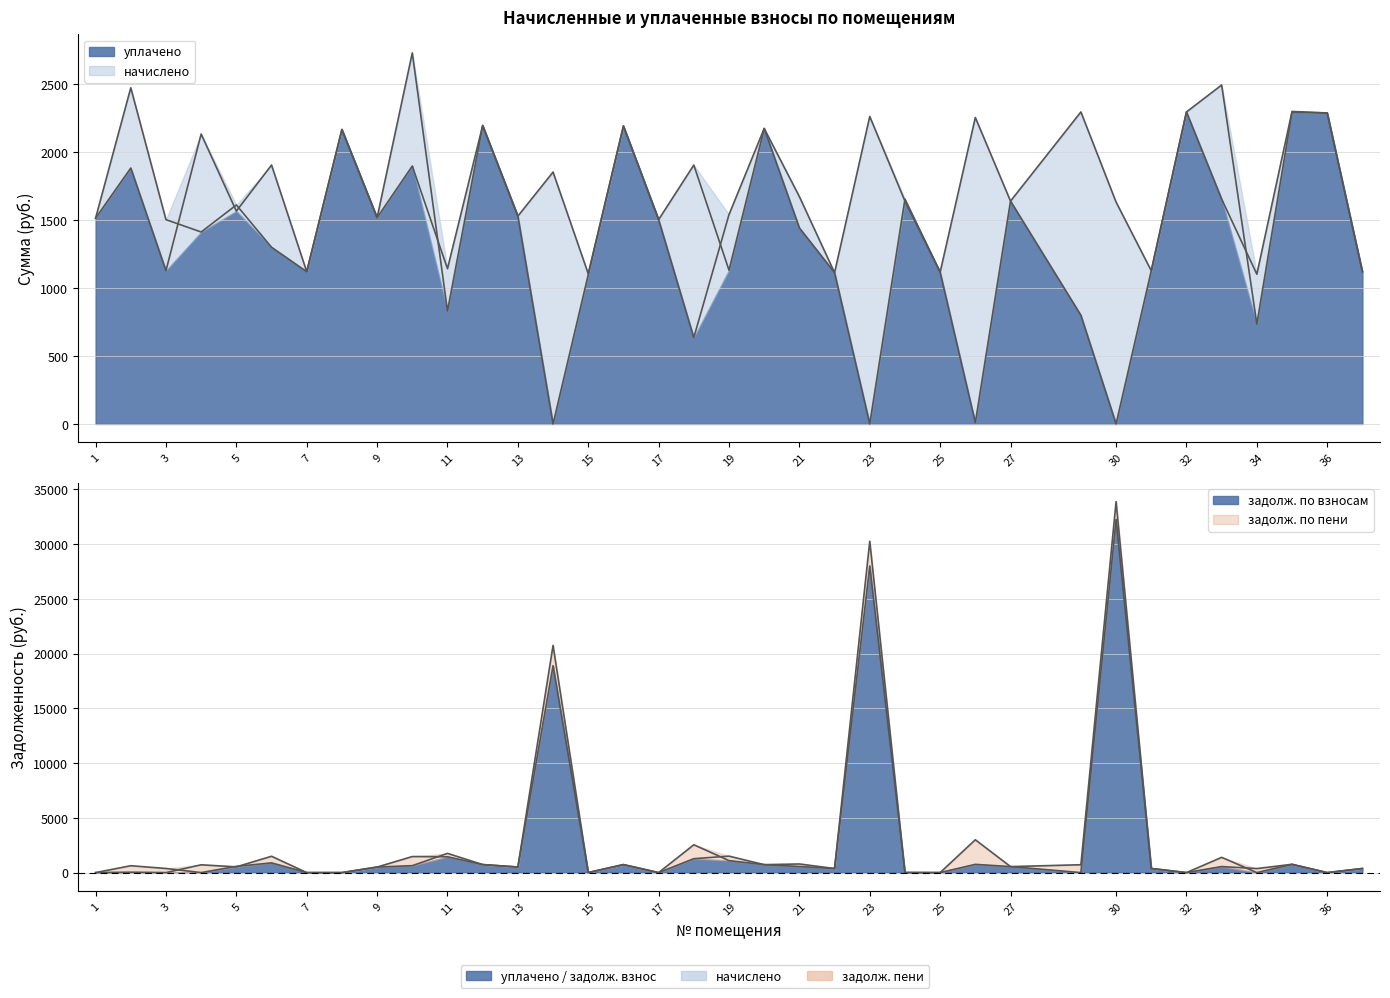

The начислено series shows 782.3 at 30. True or false?

False